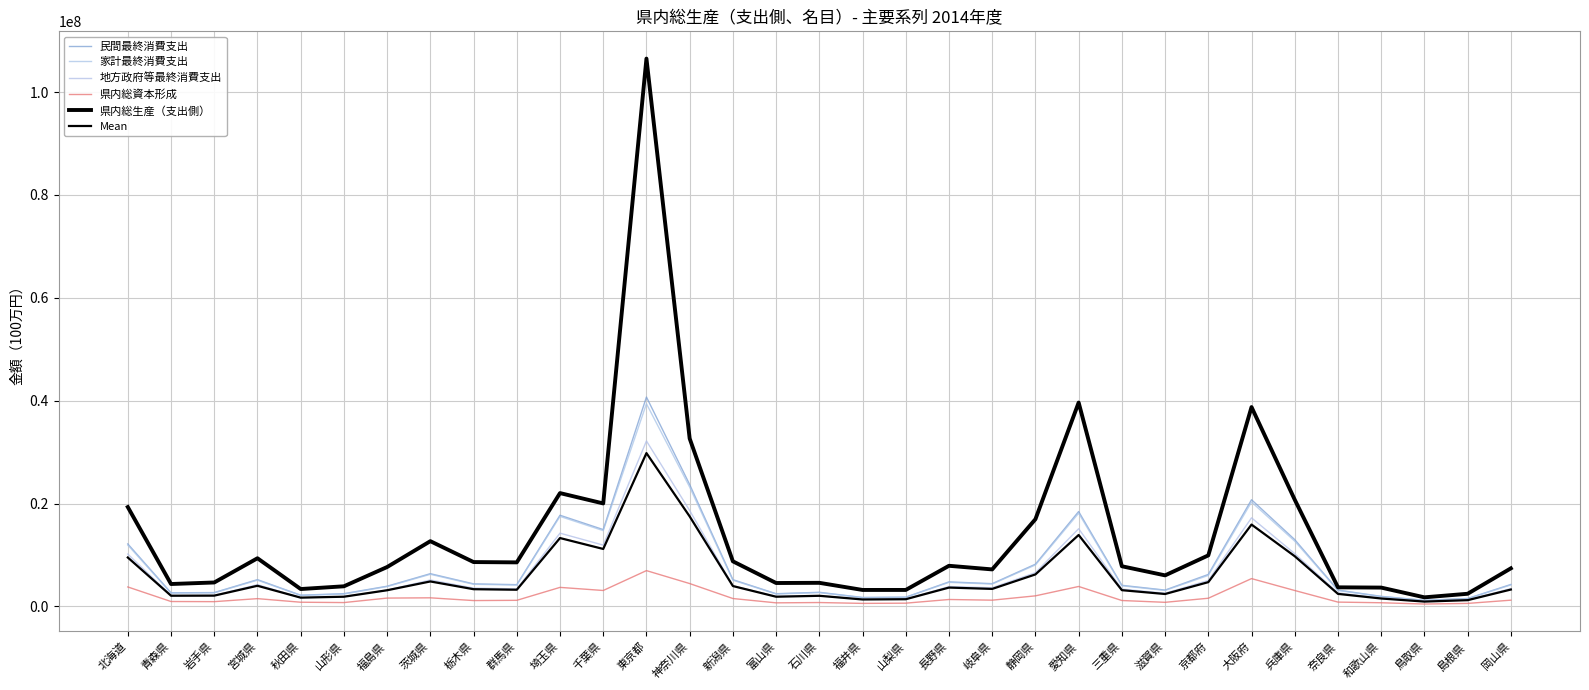

True or false: Mean and 県内総資本形成 intersect in this chart.

False